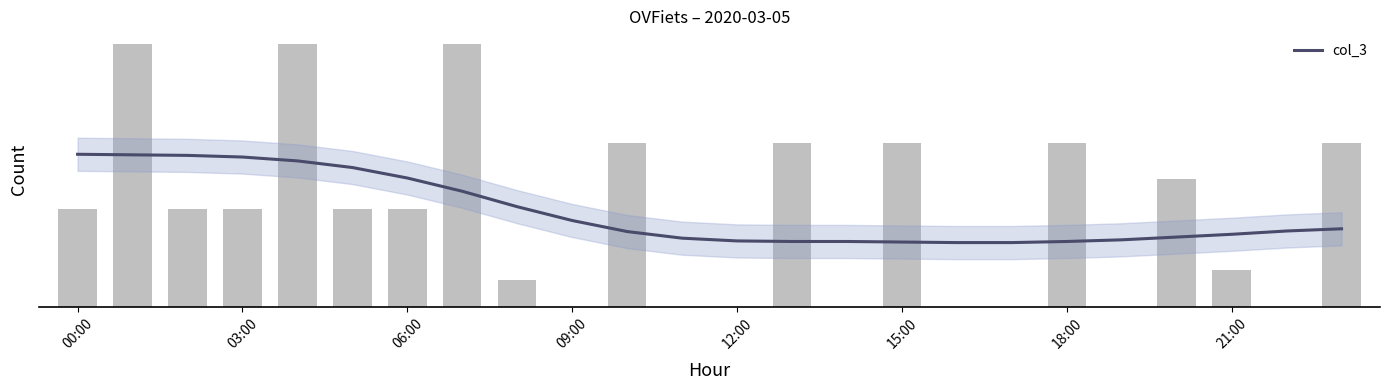

Are the bars grouped side by side (vs. stacked)?

No